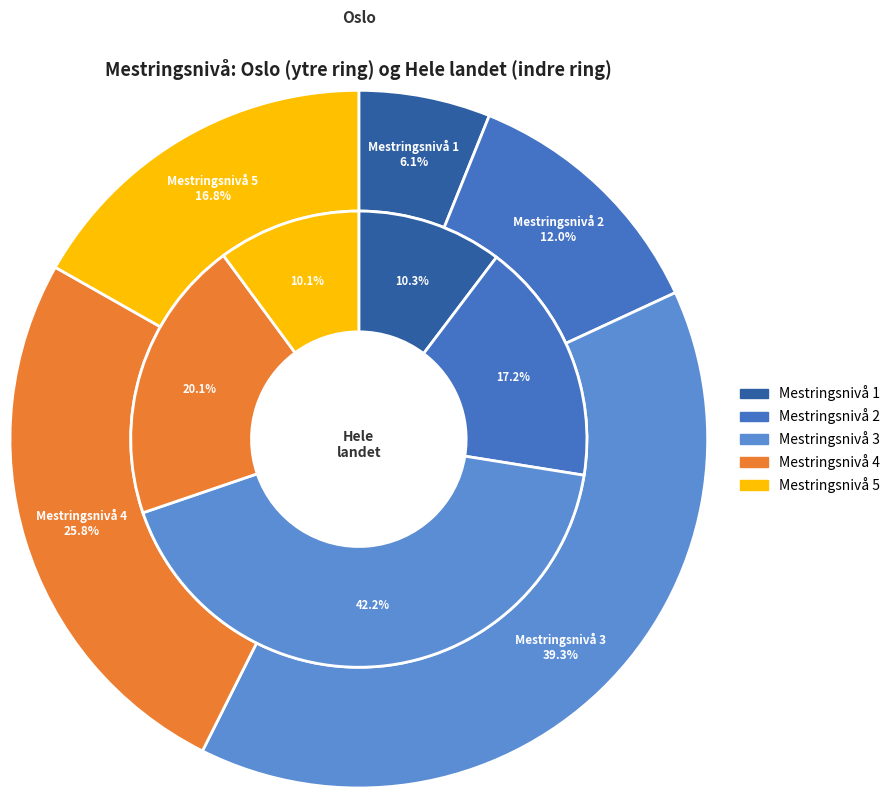

Count the number of slices in the pie.

5